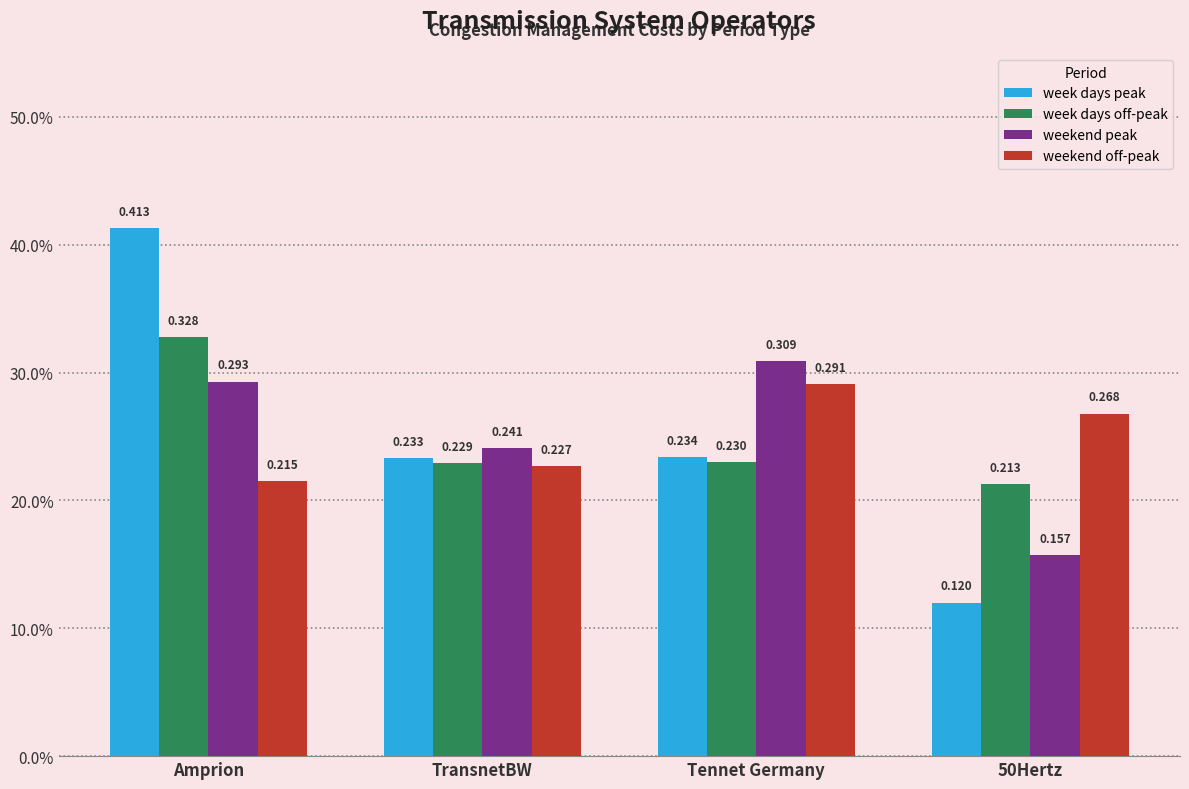

What is the label of the 2nd bar from the right?

Tennet Germany